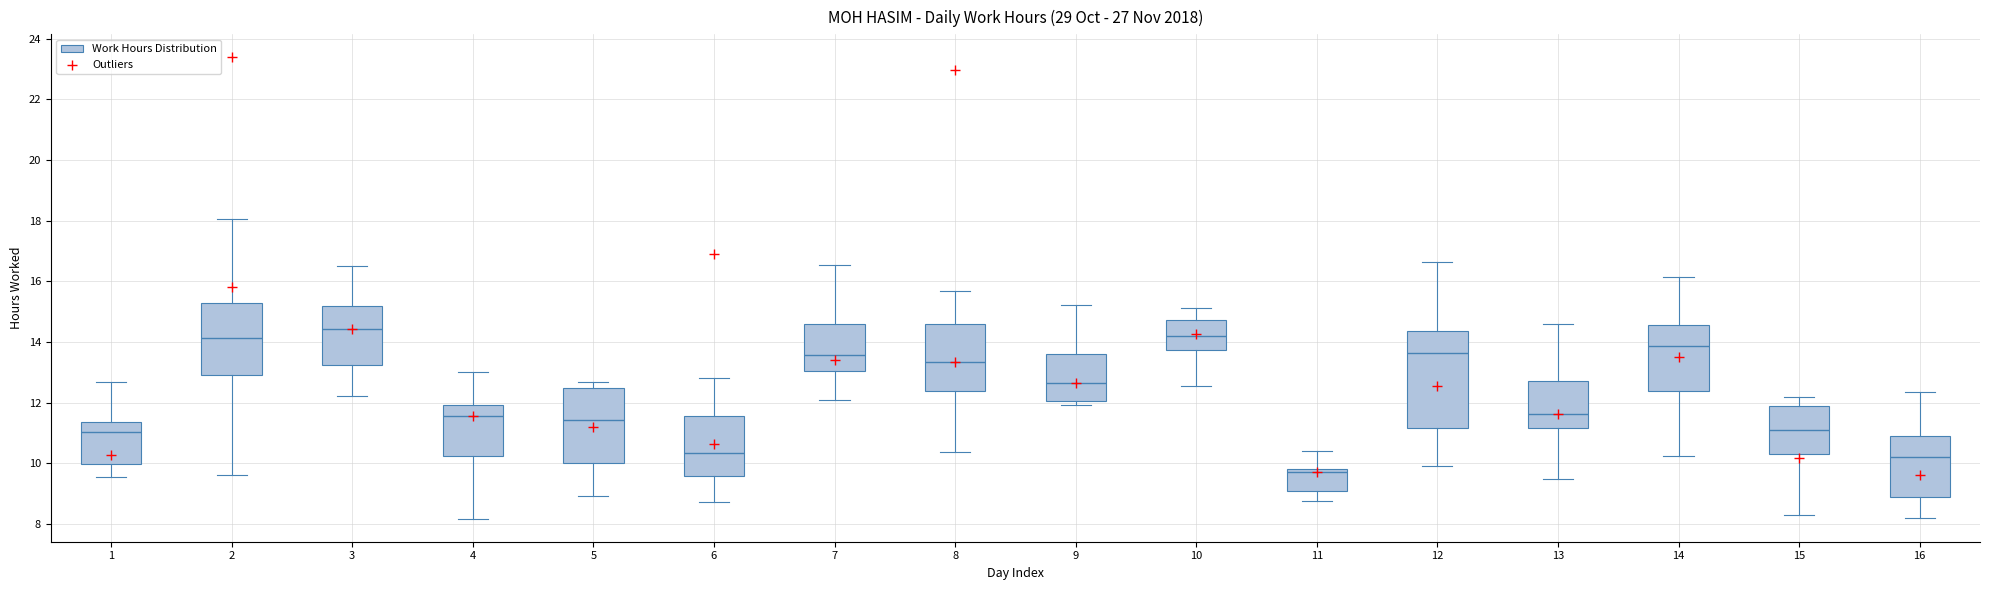

Reading left to right, read every box against the y-axis: the position of its median line, the range the box covers, and the ends of its whiskers. The values are not printed on the chart, so give them approximately, as read against the axis.

1: median 11.0, box 10.0 to 11.4, whiskers 9.6 to 12.6
2: median 14.2, box 12.8 to 15.2, whiskers 9.6 to 18.0
3: median 14.4, box 13.2 to 15.2, whiskers 12.2 to 16.4
4: median 11.6, box 10.2 to 12.0, whiskers 8.2 to 13.0
5: median 11.4, box 10.0 to 12.4, whiskers 9.0 to 12.6
6: median 10.4, box 9.6 to 11.6, whiskers 8.8 to 12.8
7: median 13.6, box 13.0 to 14.6, whiskers 12.0 to 16.6
8: median 13.4, box 12.4 to 14.6, whiskers 10.4 to 15.6
9: median 12.6, box 12.0 to 13.6, whiskers 12.0 (just below the box's lower edge) to 15.2
10: median 14.2, box 13.8 to 14.8, whiskers 12.6 to 15.2
11: median 9.8 (just below the box's upper edge), box 9.0 to 9.8, whiskers 8.8 to 10.4
12: median 13.6, box 11.2 to 14.4, whiskers 9.8 to 16.6
13: median 11.6, box 11.2 to 12.8, whiskers 9.4 to 14.6
14: median 13.8, box 12.4 to 14.6, whiskers 10.2 to 16.2
15: median 11.2, box 10.2 to 11.8, whiskers 8.4 to 12.2
16: median 10.2, box 8.8 to 10.8, whiskers 8.2 to 12.4